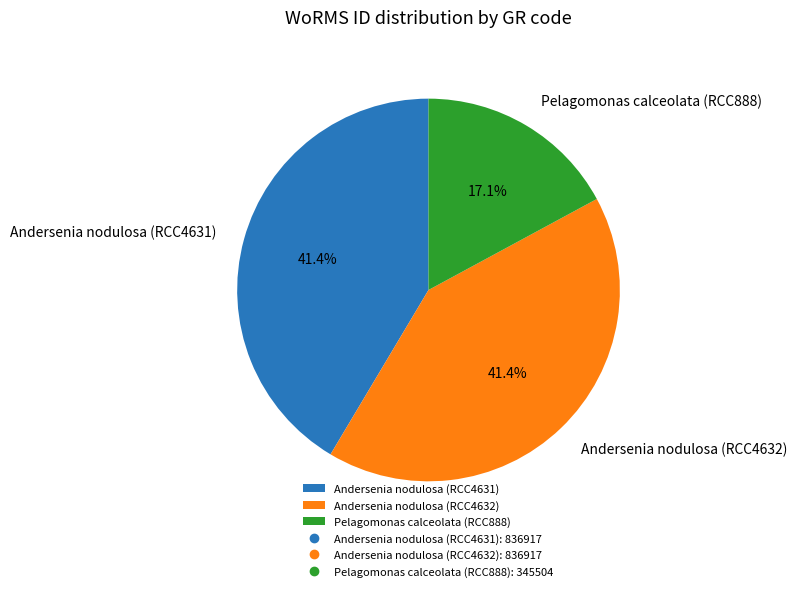

What is the ratio of the value at Andersenia nodulosa (RCC4632) to the value at Andersenia nodulosa (RCC4631)?

1.0